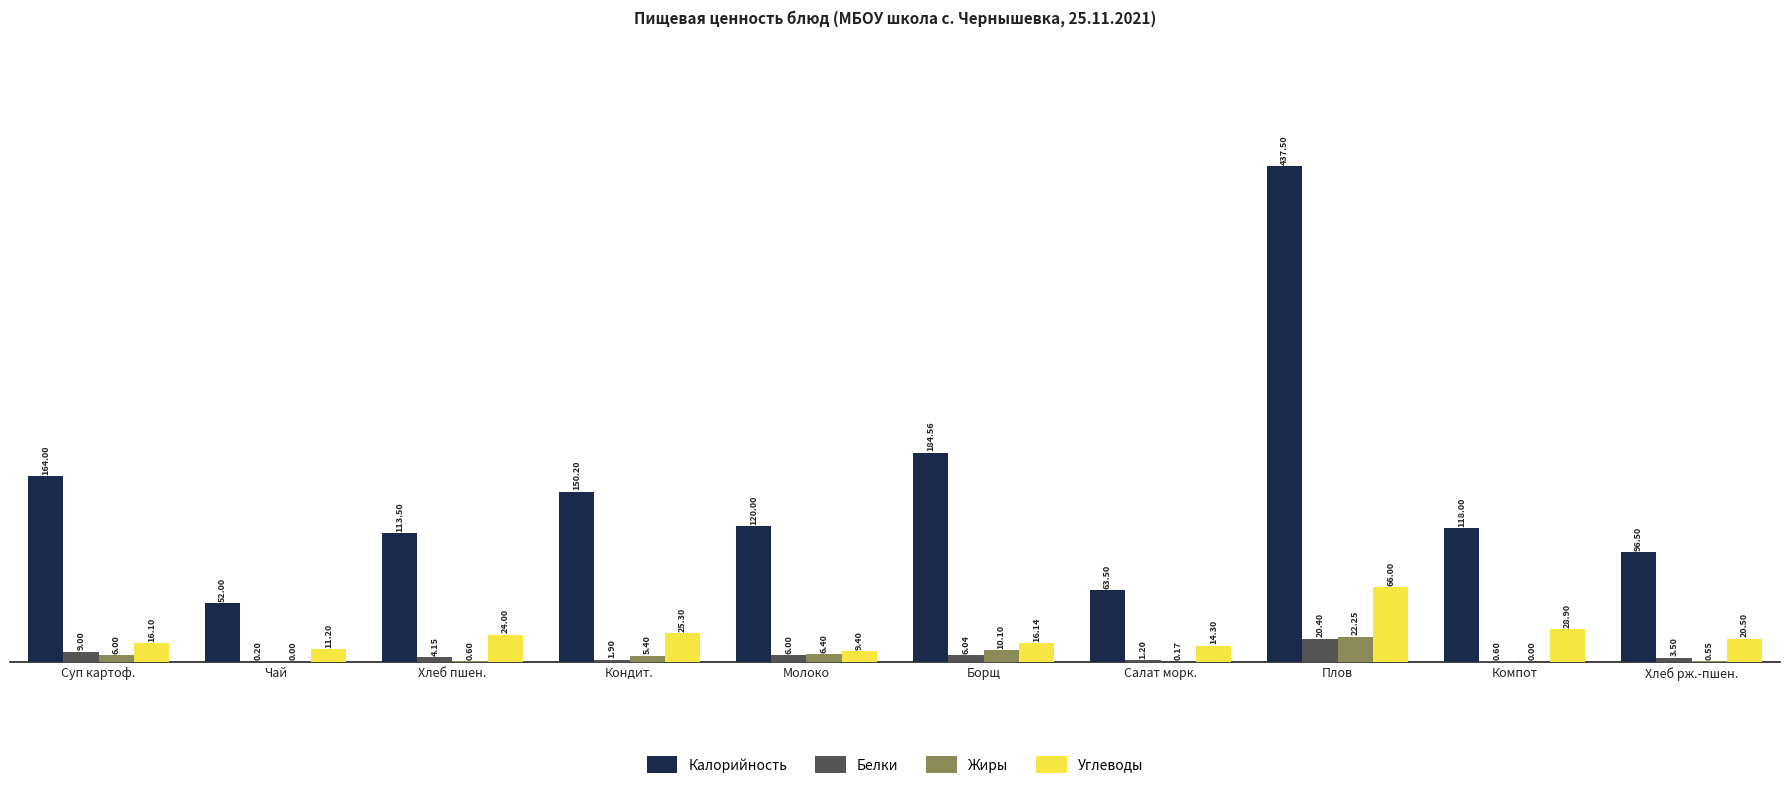

At which category does the chart reach its peak across all series?

Плов